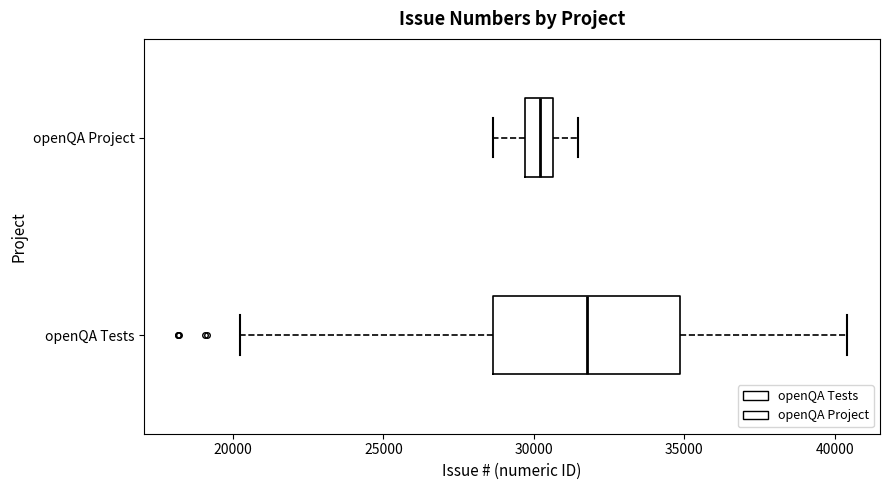

Reading bottom to top, transcribe this box plot: for each box, give where its median line is, the range the box spans, and where its two whiskers end, as read against the x-axis. The values are not printed on the chart, so give them approximately, as read against the axis.

openQA Tests: median 32000, box 28500 to 35000, whiskers 20000 to 40500
openQA Project: median 30000, box 29500 to 30500, whiskers 28500 to 31500